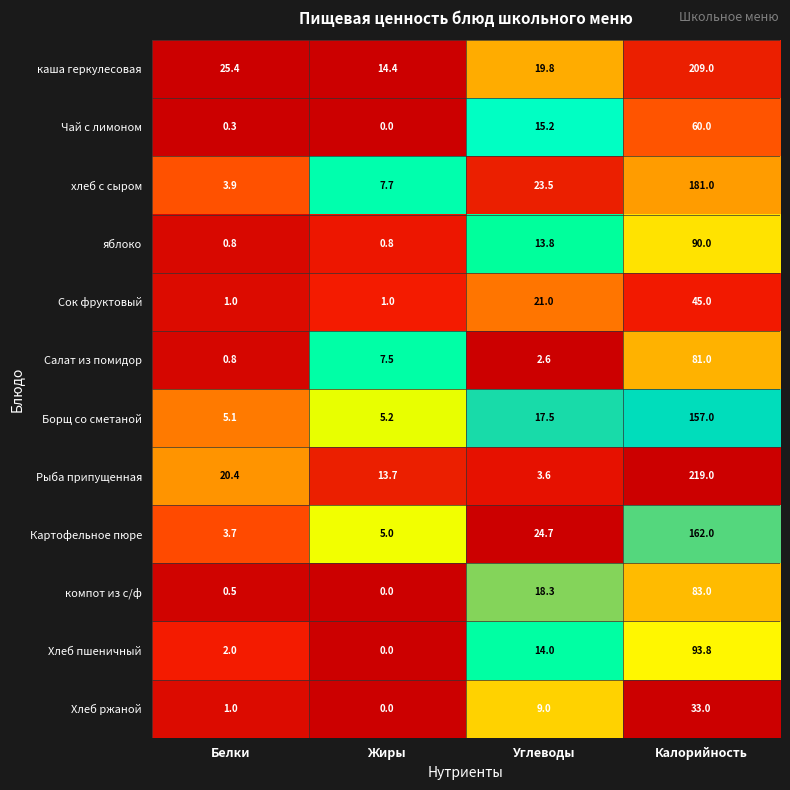

At Углеводы, list the series in order from largest to smallest.

Картофельное пюре, хлеб с сыром, Сок фруктовый, каша геркулесовая, компот из с/ф, Борщ со сметаной, Чай с лимоном, Хлеб пшеничный, яблоко, Хлеб ржаной, Рыба припущенная, Салат из помидор